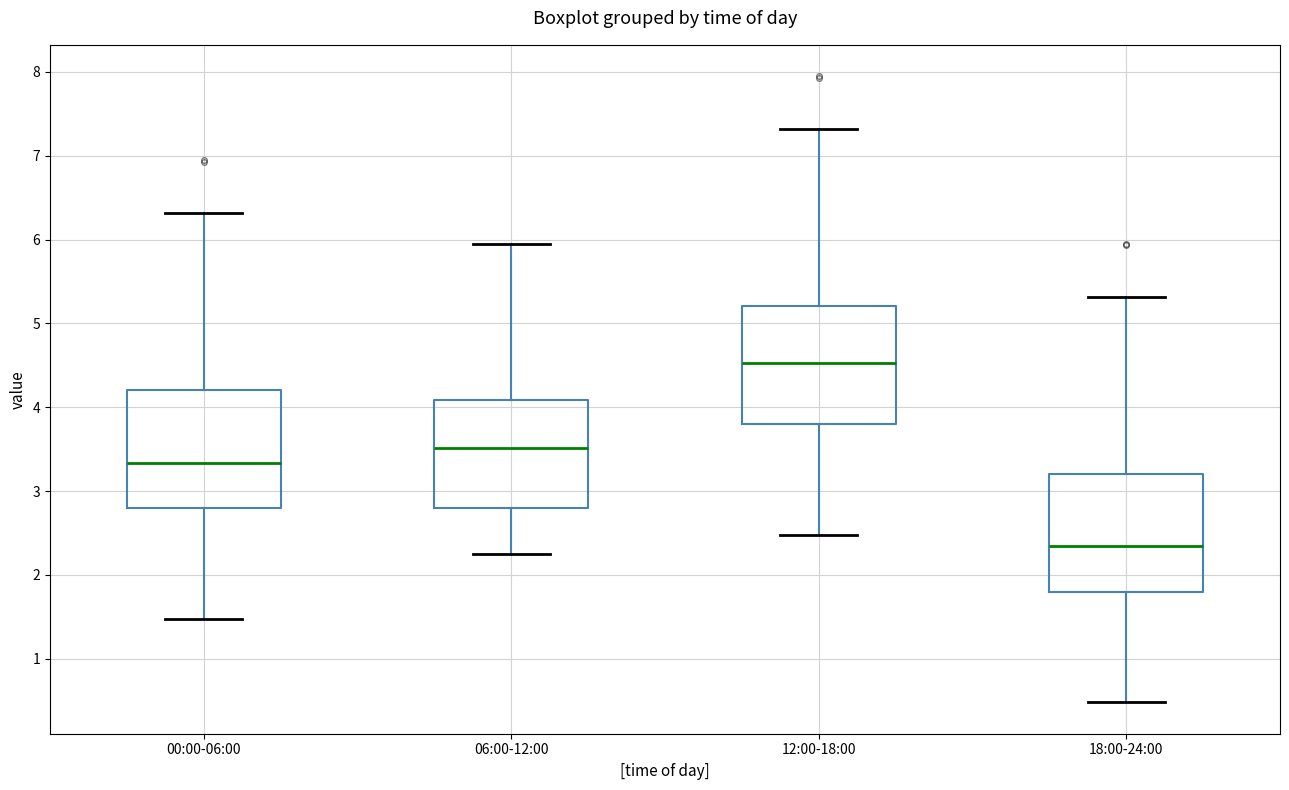

Reading left to right, read every box against the y-axis: the position of its median line, the range the box covers, and the ends of its whiskers. The values are not printed on the chart, so give them approximately, as read against the axis.

00:00-06:00: median 3.3, box 2.8 to 4.2, whiskers 1.5 to 6.3
06:00-12:00: median 3.5, box 2.8 to 4.1, whiskers 2.3 to 6.0
12:00-18:00: median 4.5, box 3.8 to 5.2, whiskers 2.5 to 7.3
18:00-24:00: median 2.3, box 1.8 to 3.2, whiskers 0.5 to 5.3